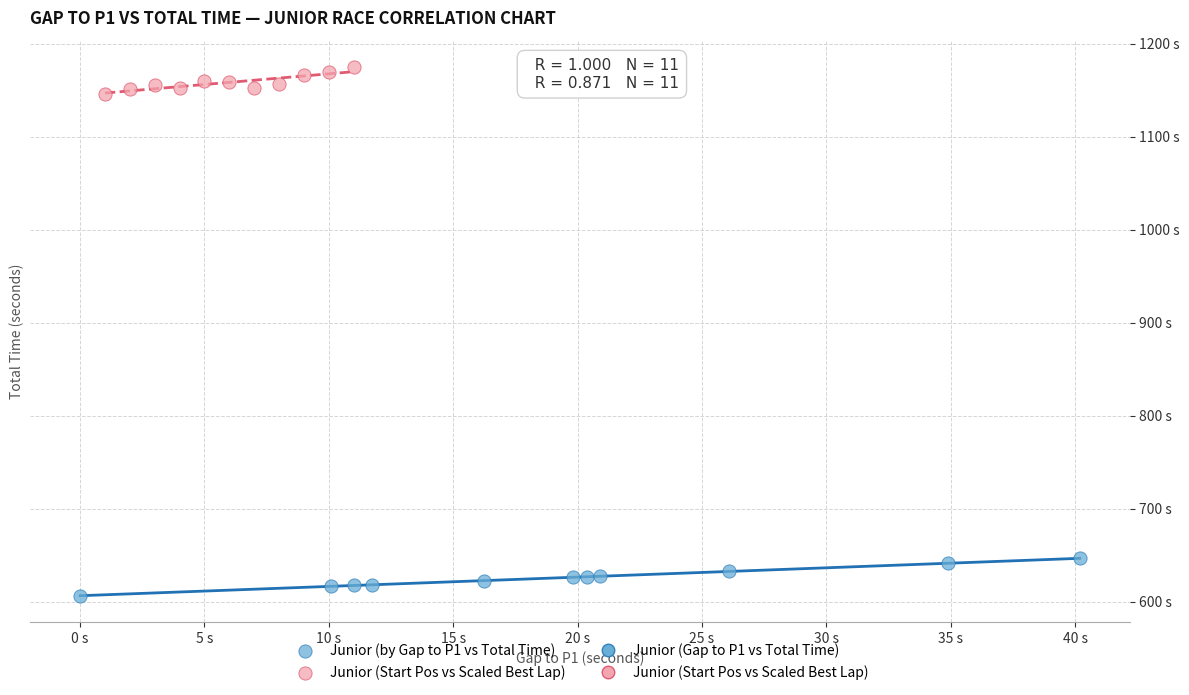

Which series contains the highest Y value?

Junior (Start Pos vs Scaled Best Lap)